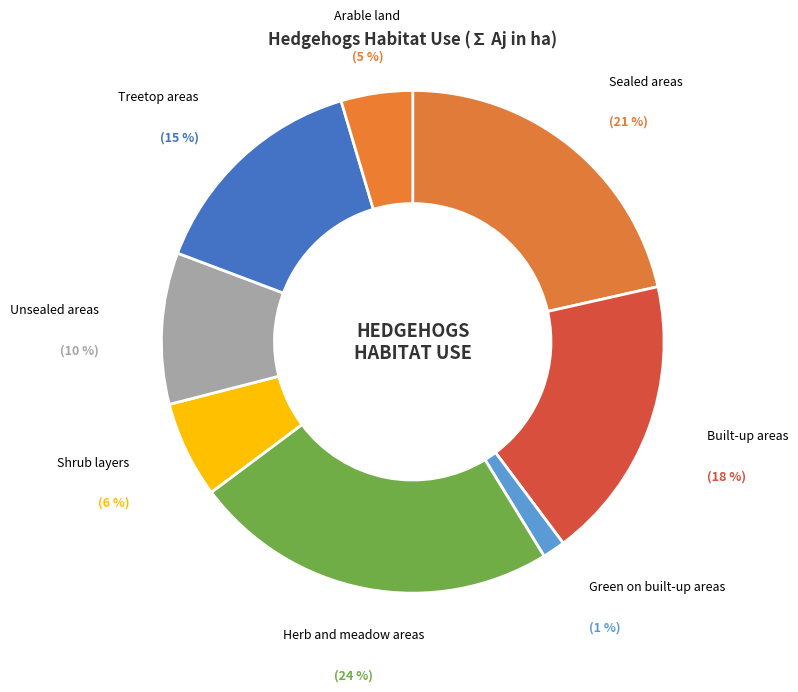

What is the largest slice in the pie chart?

Herb and meadow areas